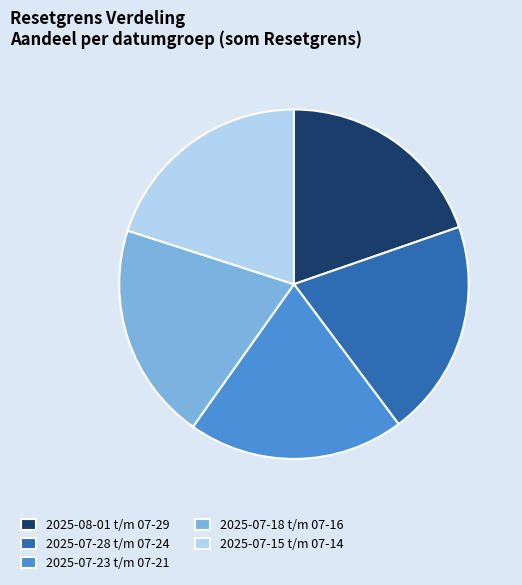

The 2025-07-15 t/m 07-14 slice represents 32% of the pie. True or false?

False